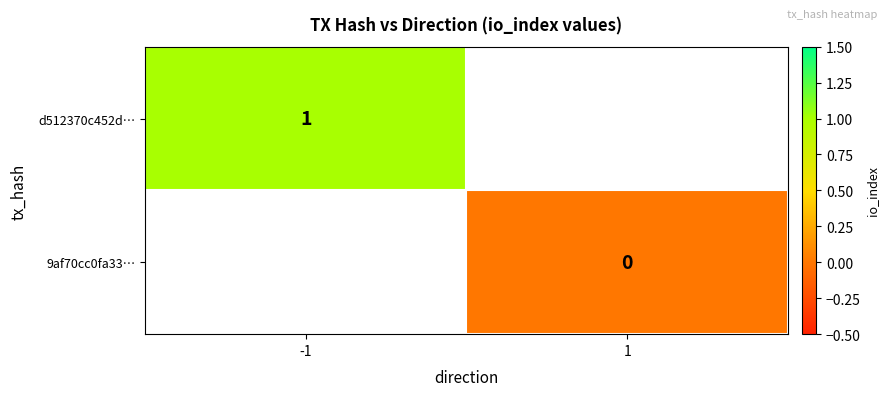

True or false: d512370c452d… has a value of 1 at -1.

True